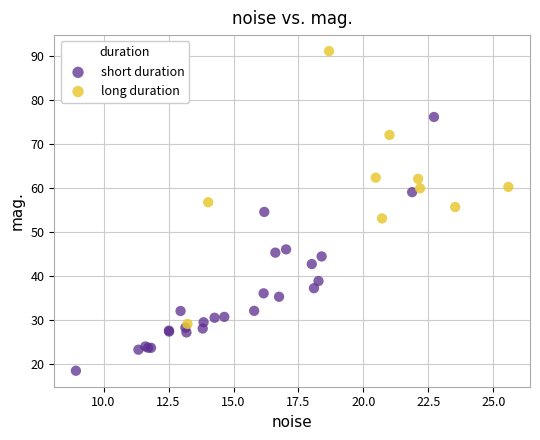

What are all the series names shown in the legend?

short duration, long duration